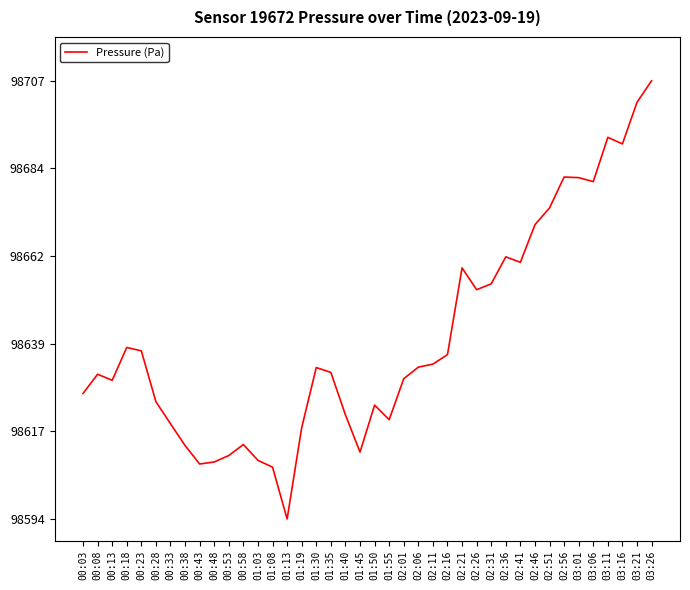

At which category does the chart reach its minimum across all series?

01:13